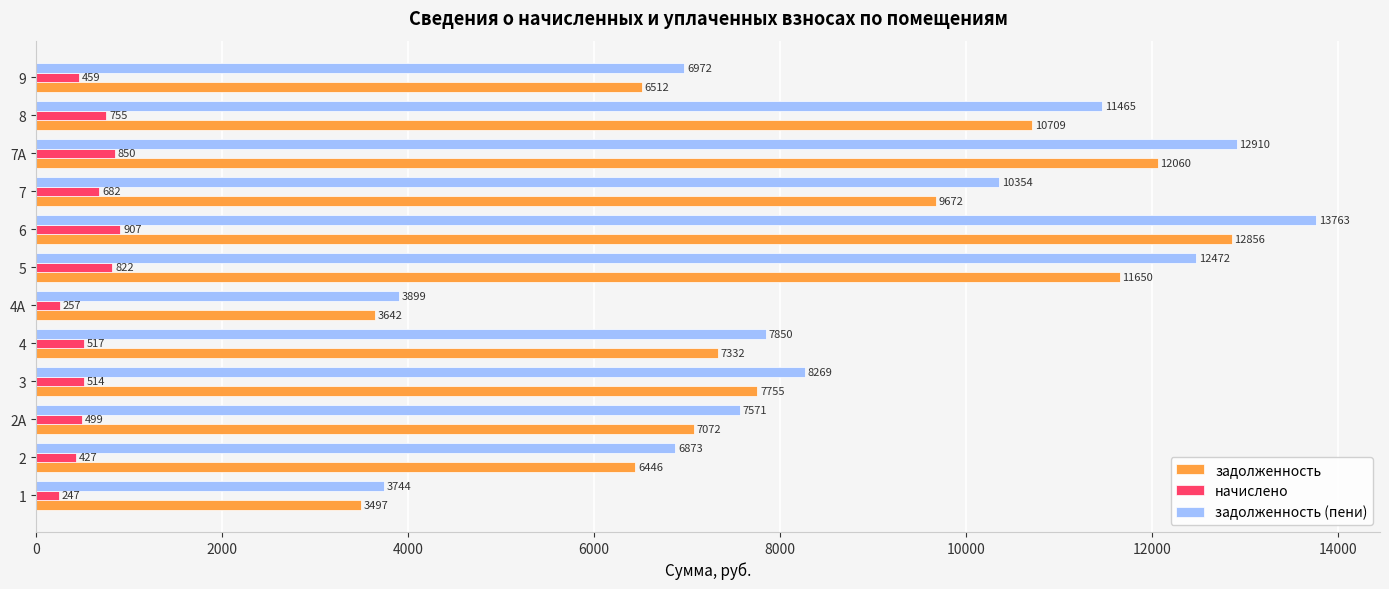

At how many categories does at least one series exceed 9314?

5